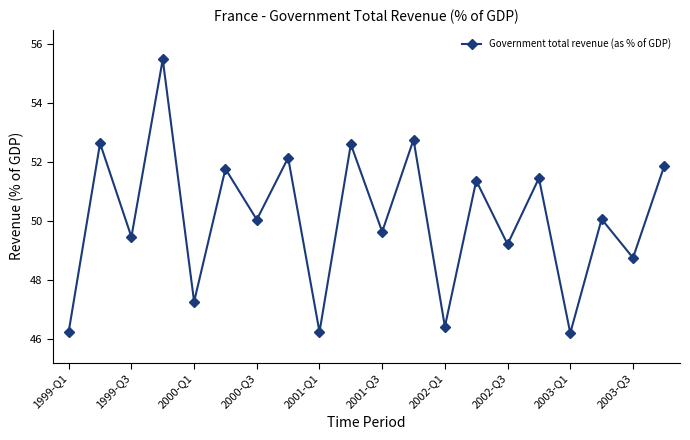

What is the average value?

50.1